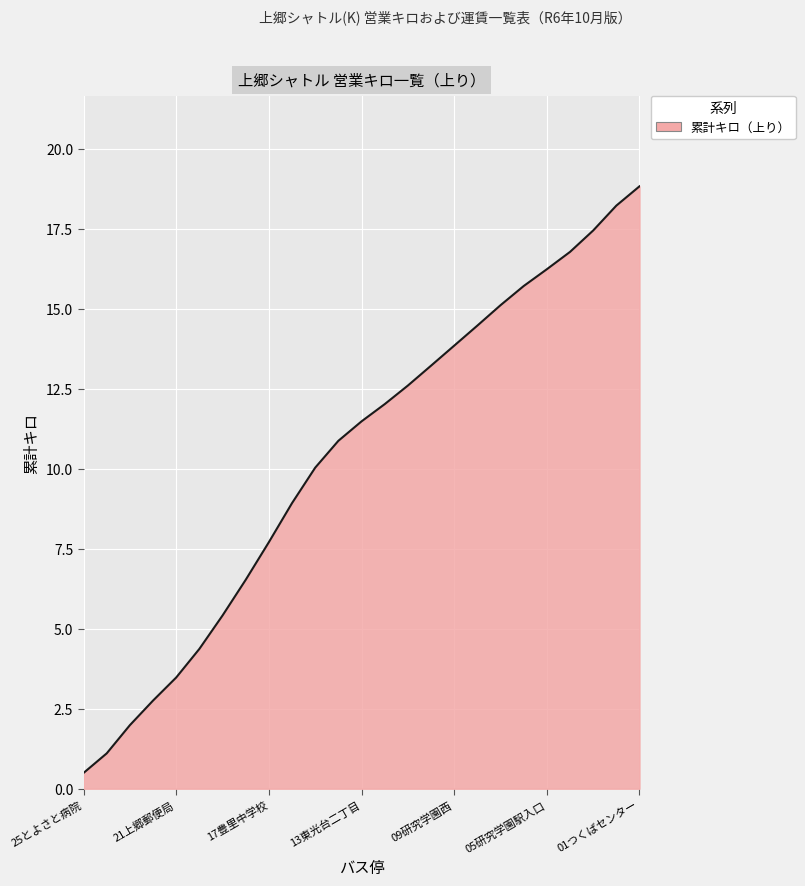

What is the maximum value shown in the chart?

18.8